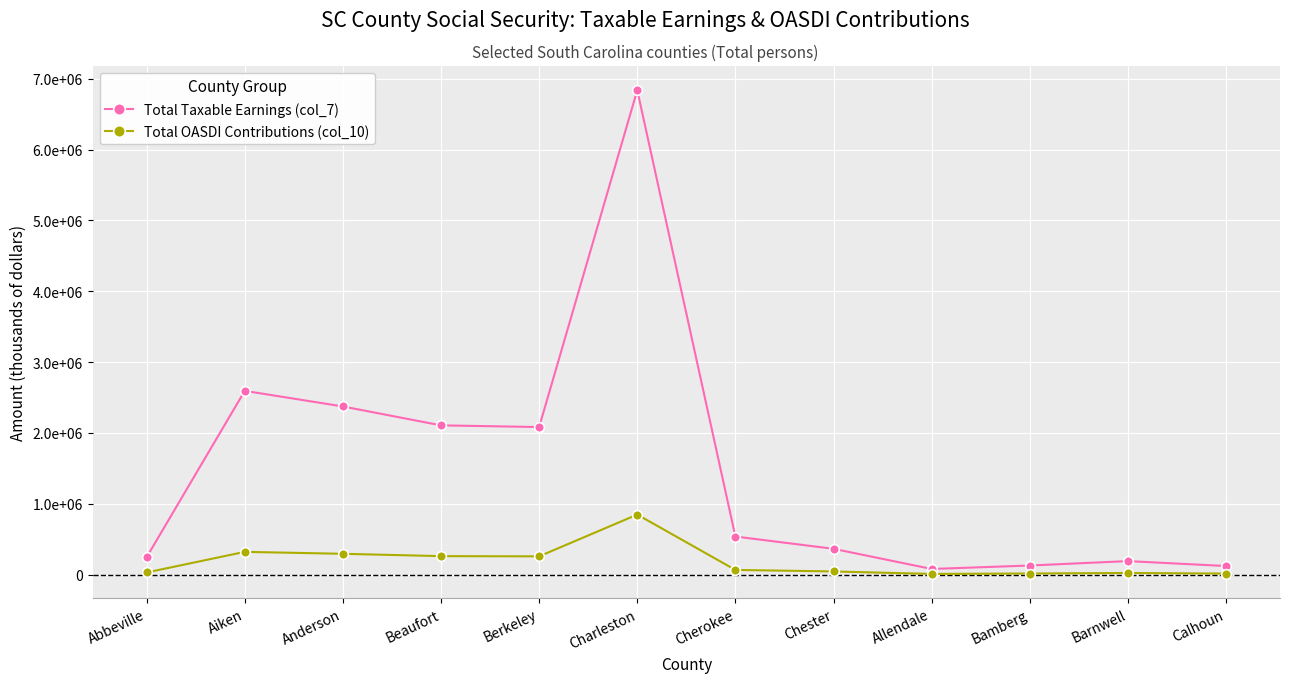

True or false: Total Taxable Earnings (col_7) has more than 2 interior local peaks.

True